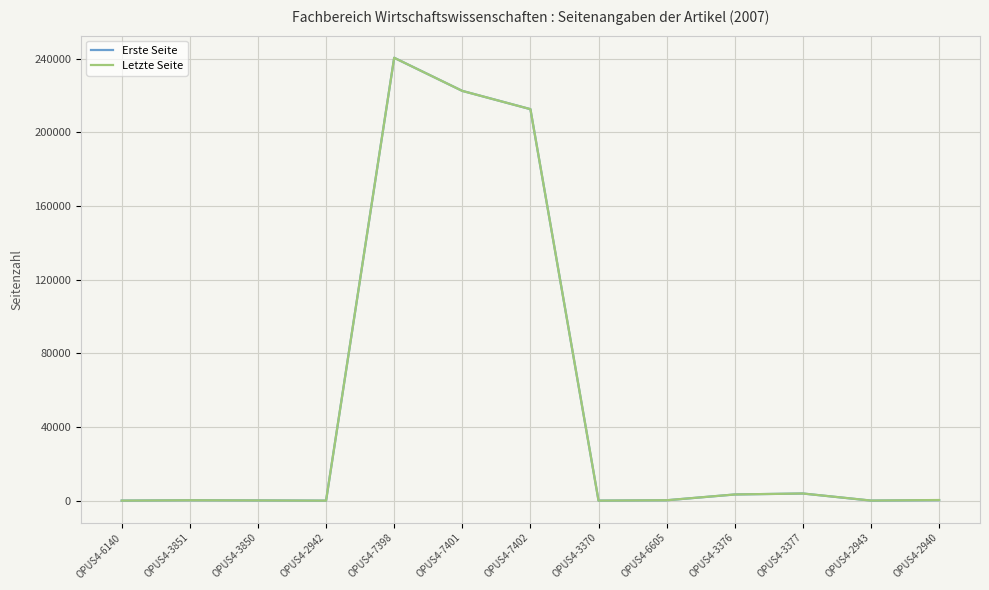

What position from the right is OPUS4-2940?

1